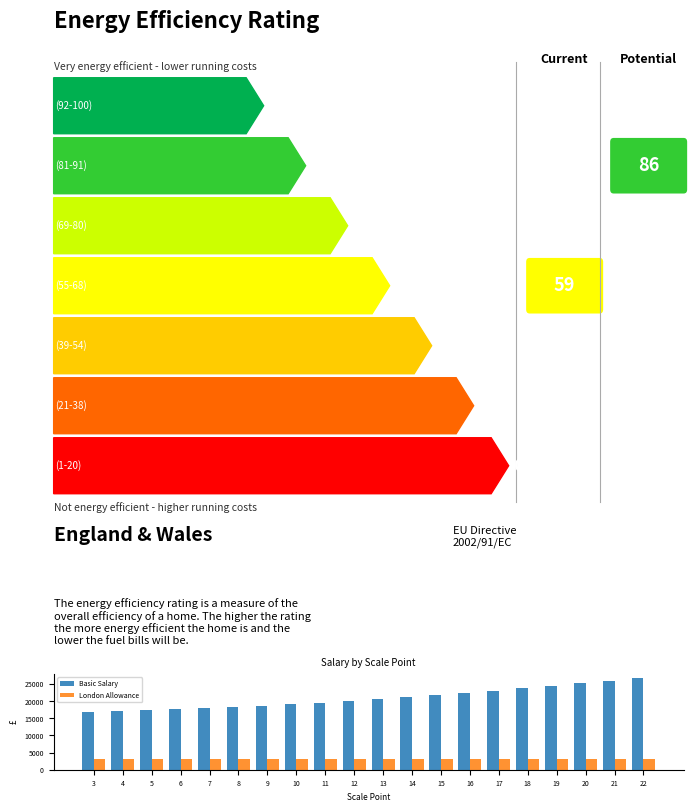

What is the value of the Basic Salary bar at the 5th from the left?

18009